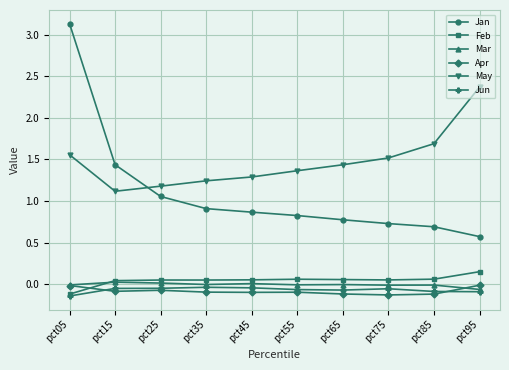

What is the value of the May point at the 8th from the left?

1.5